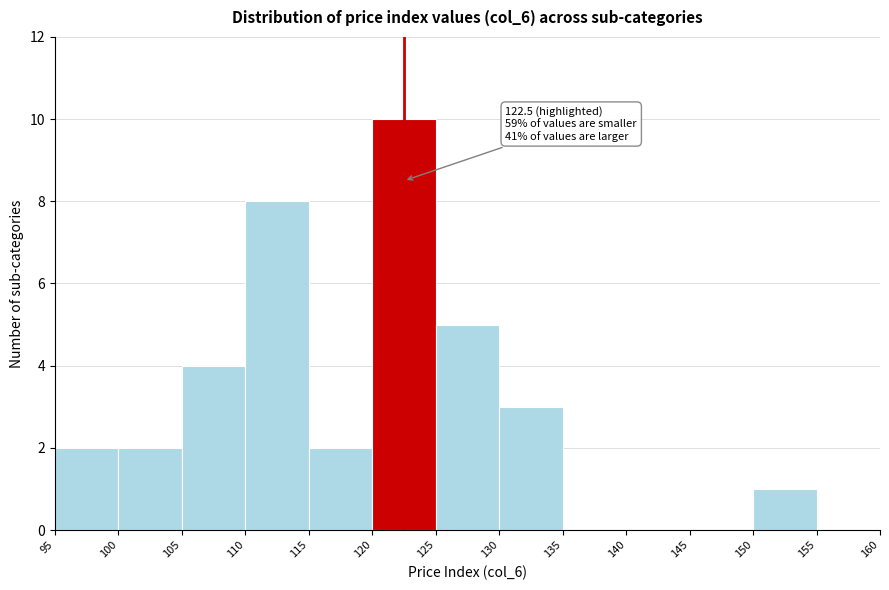

Which range on the x-axis has the tallest bar?

120 to 125